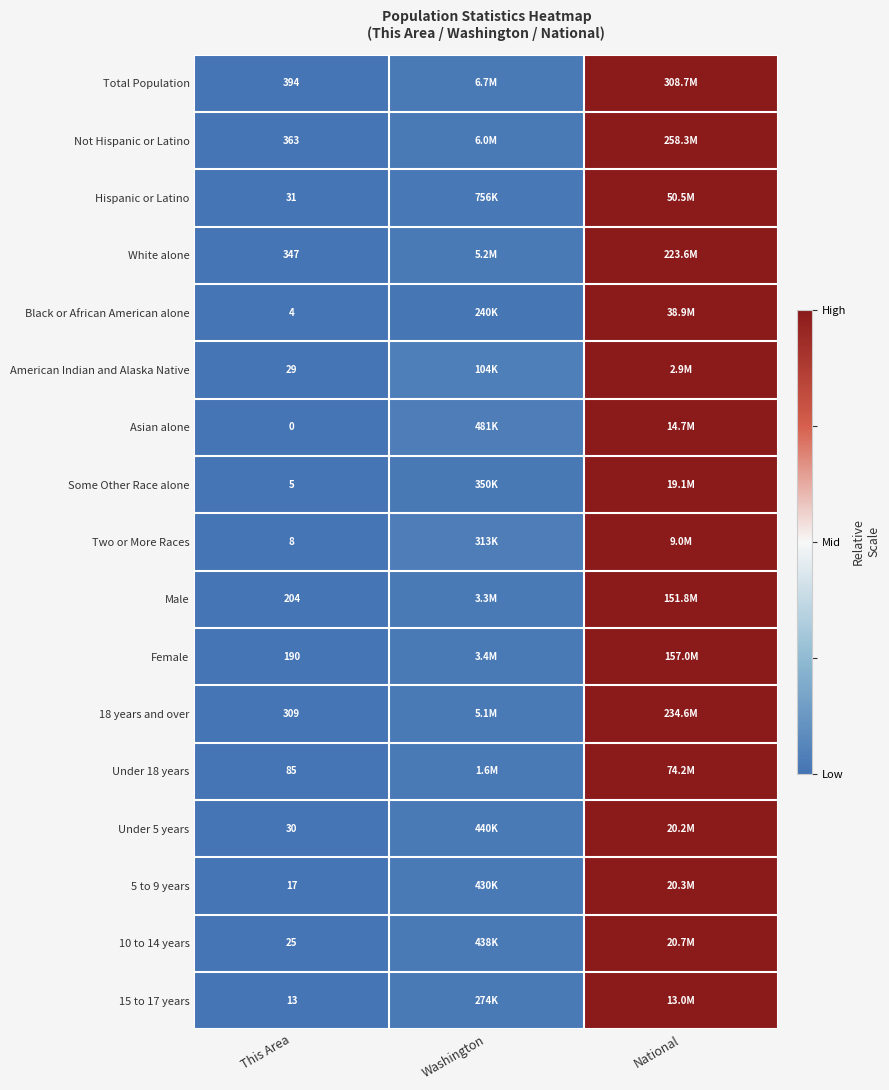

Is the value of Male at This Area greater than the value of White alone at This Area?

No